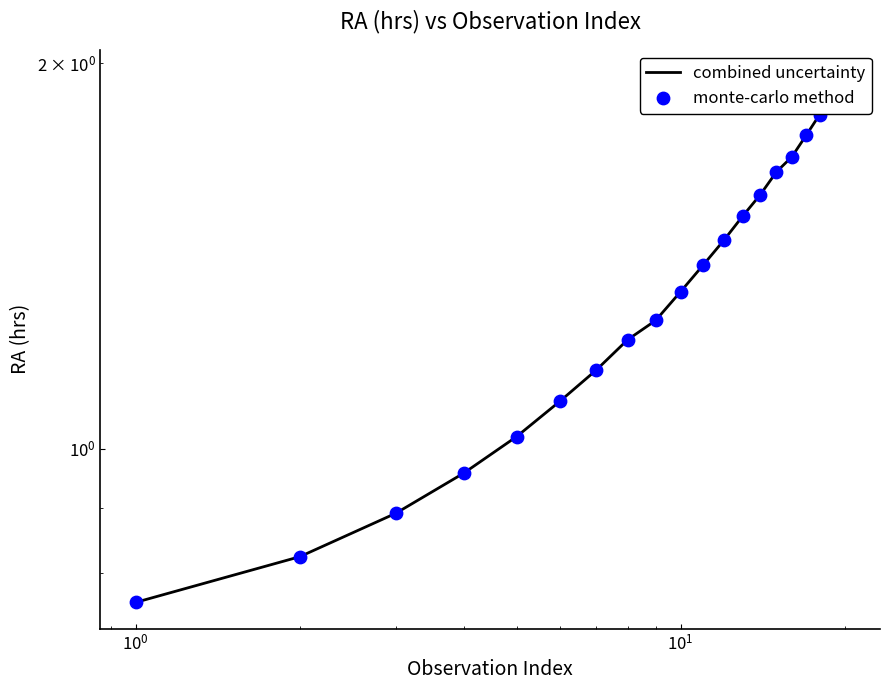

At how many categories does at least one series exceed 0?

20